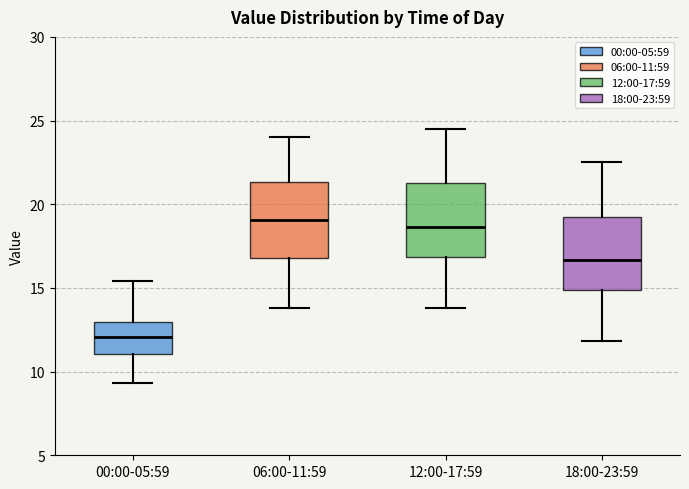

Which box's median line is the lowest?

00:00-05:59